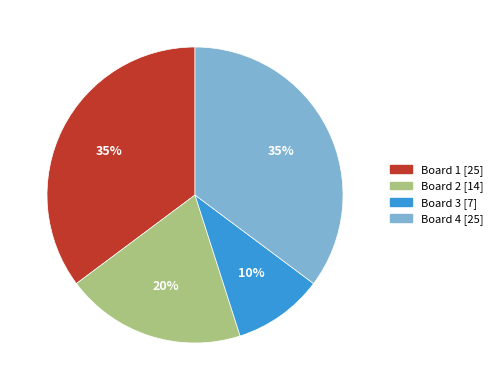

To the nearest percent, what is the combined percentage of Board 4 and Board 1?

70%